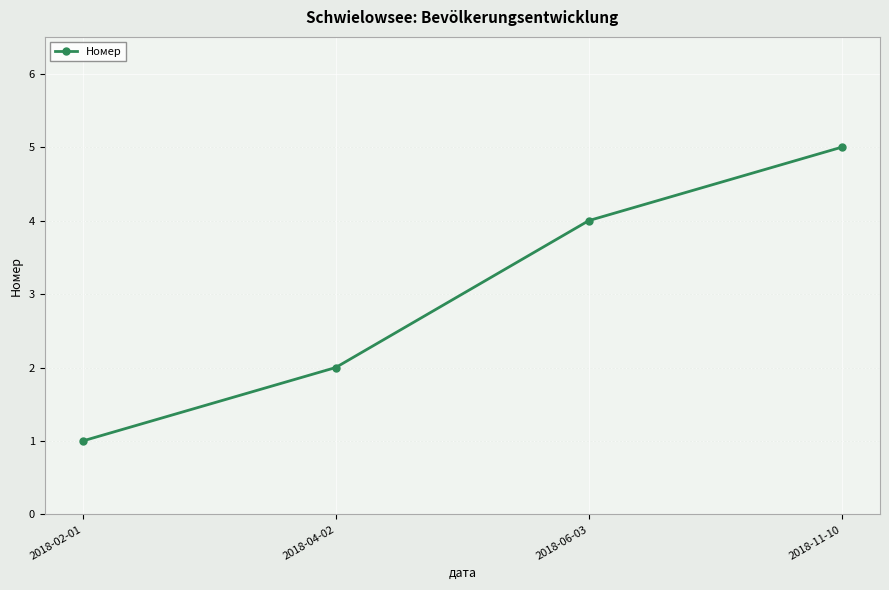

Reading right to left, transcribe all the data shown in this chart.

2018-11-10=5	2018-06-03=4	2018-04-02=2	2018-02-01=1